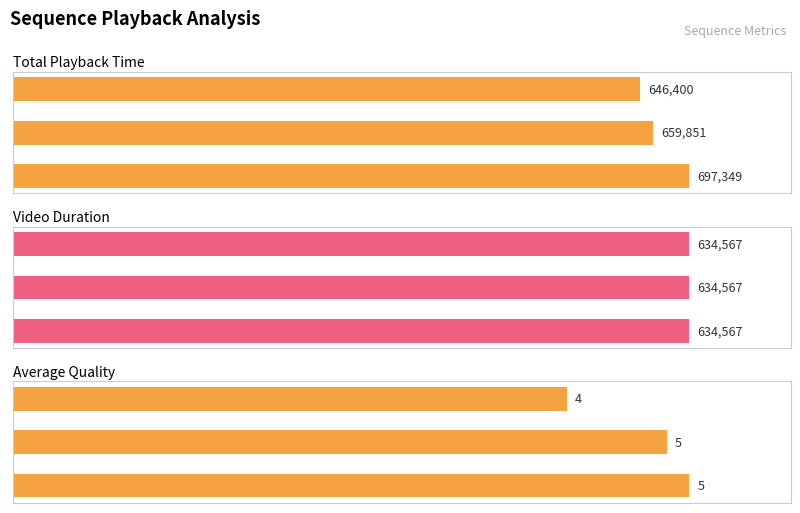

Which series has the largest total across all categories?

Total Playback Time